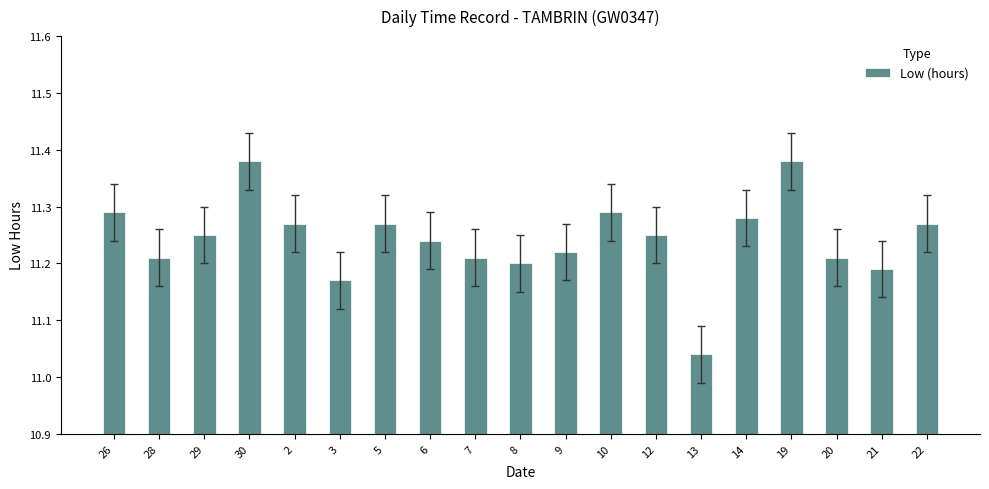

At which label is the value closest to 11?

13